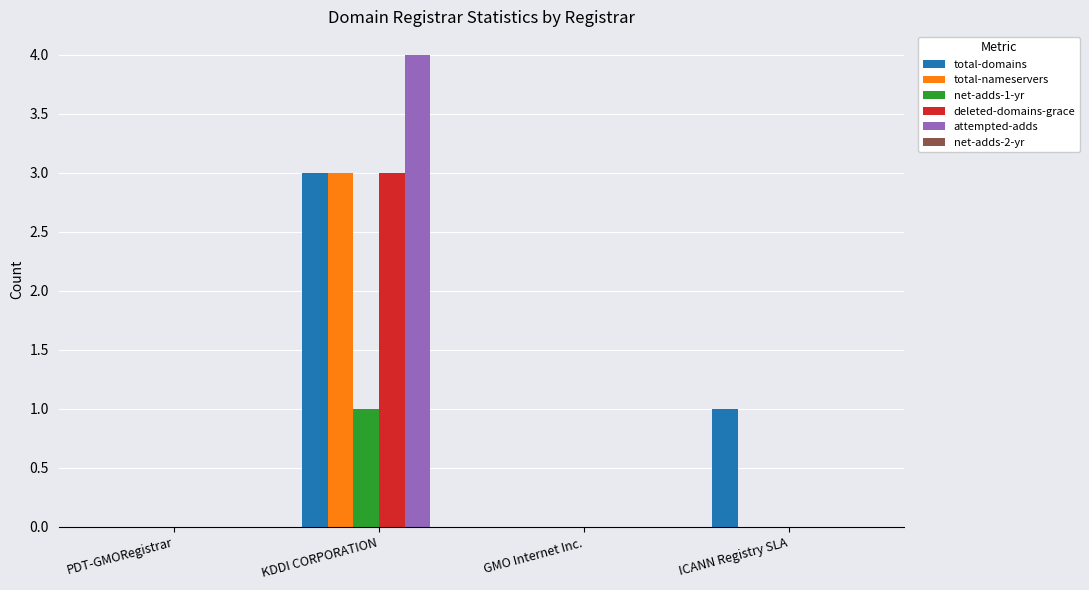

True or false: total-nameservers has a value of 4 at KDDI CORPORATION.

False